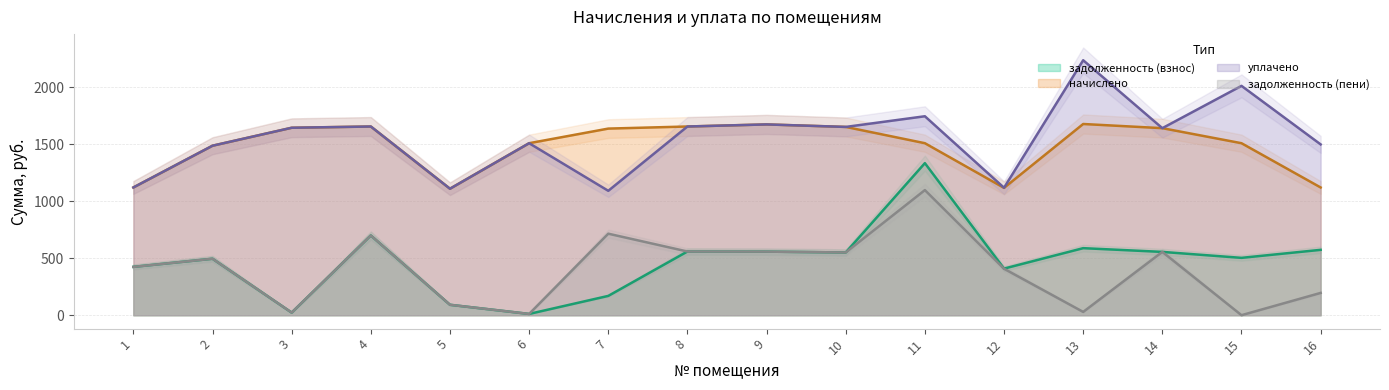

Between 8 and 16, which series saw the biggest shift?

начислено